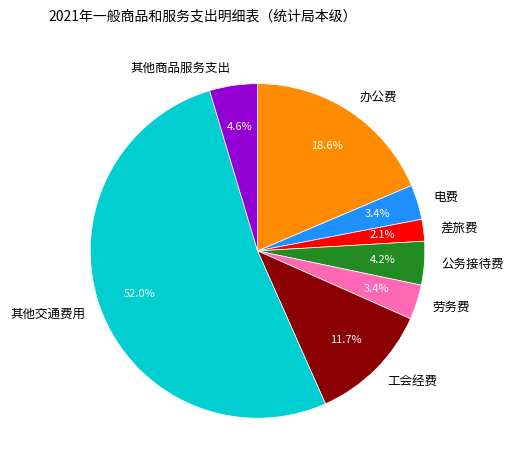

What percentage is the 办公费 slice, to the nearest percent?

19%